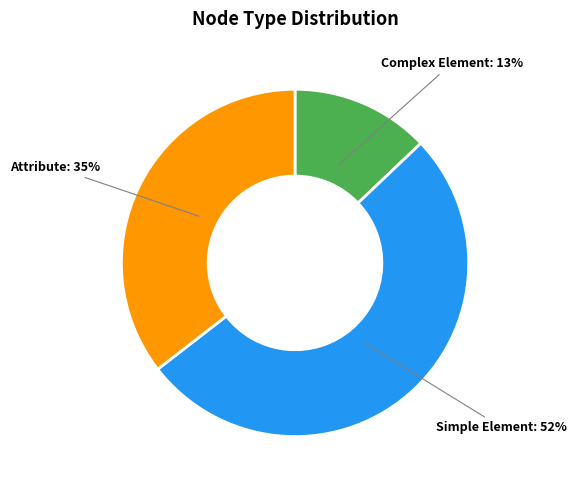

Is there a majority slice in this chart?

Yes